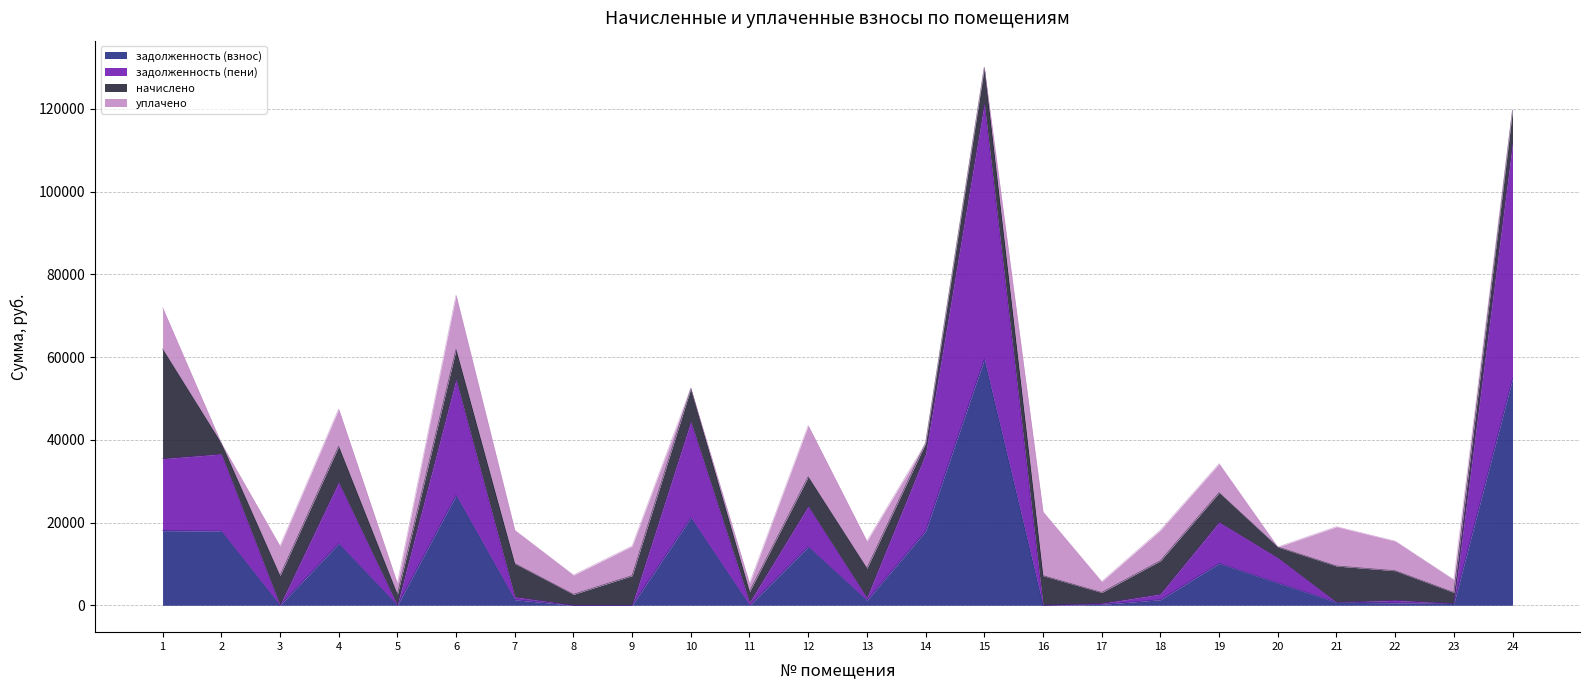

What is the highest value of the задолженность (взнос) series?

59502.4